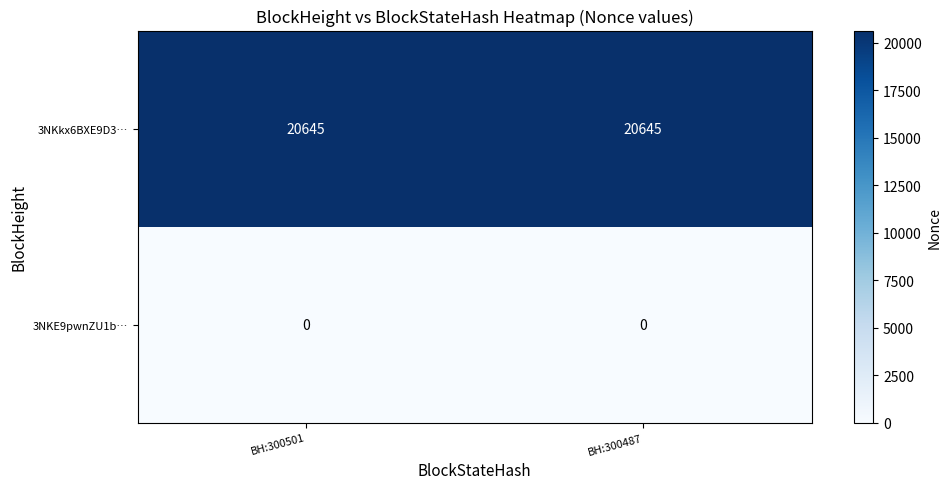

Read the 3NKkx6BXE9D3… value at BH:300487.

20645